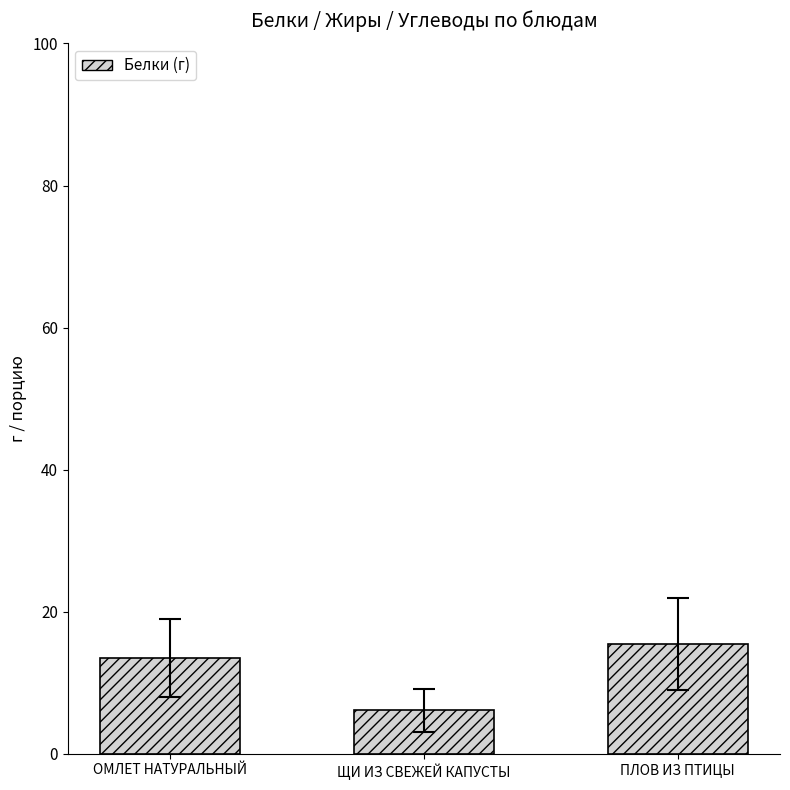

How many data points does each series have?

3